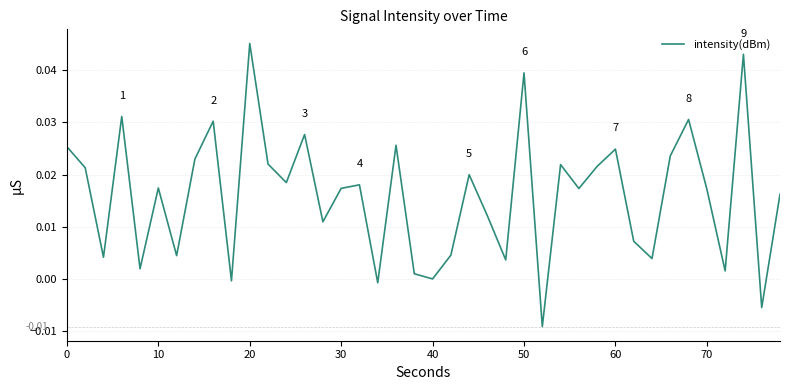

Does the chart have visible grid lines?

Yes